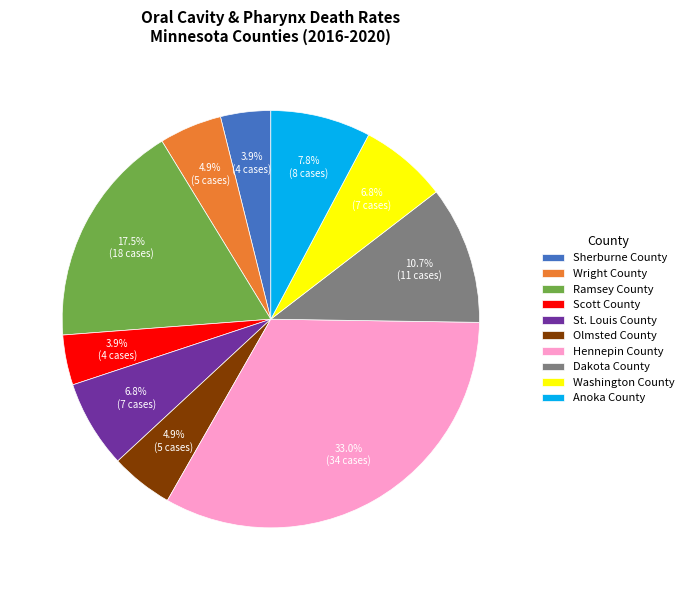

What percentage is the Olmsted County slice, to the nearest percent?

5%